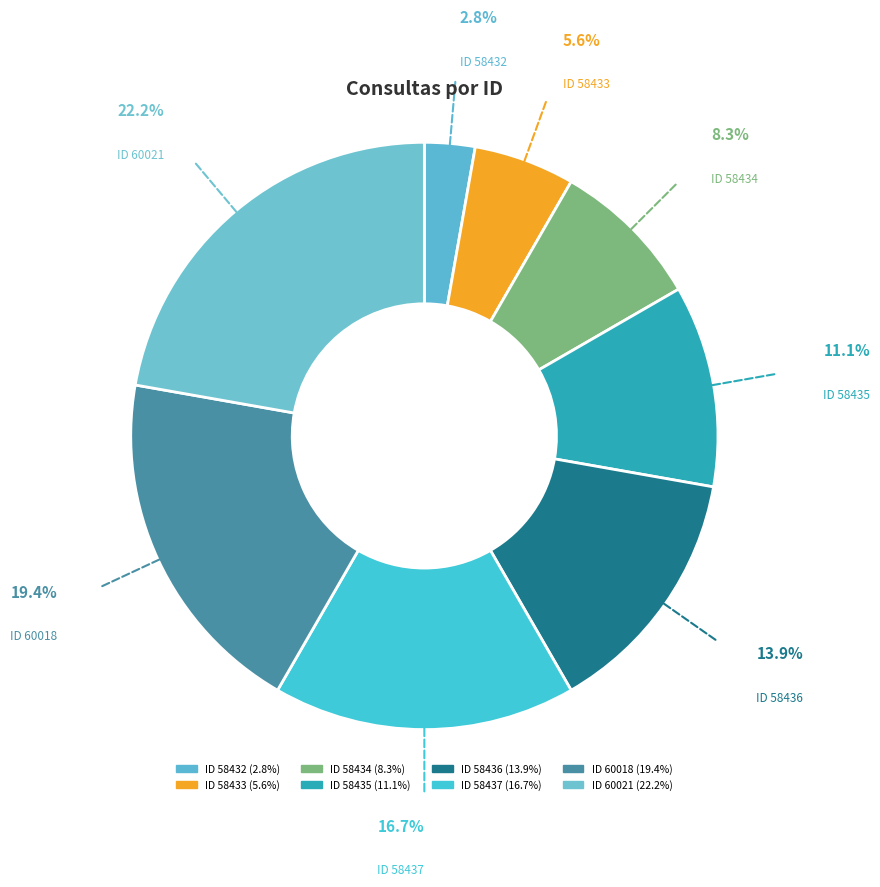

What is the smallest slice in the pie chart?

58432